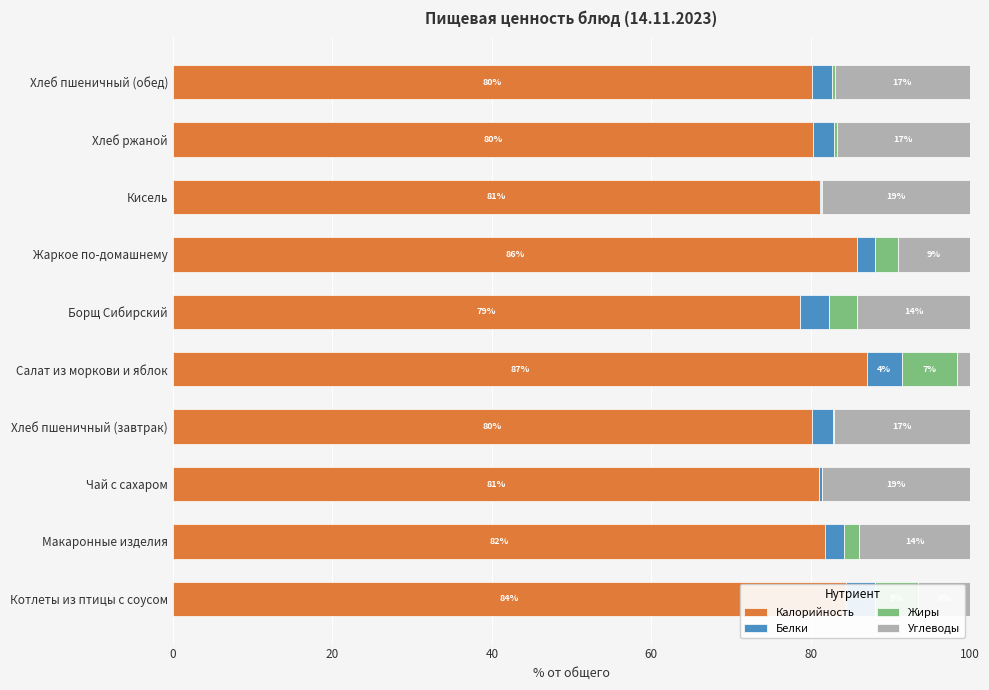

What is the total value across all series at Салат из моркови и яблок?

100.0